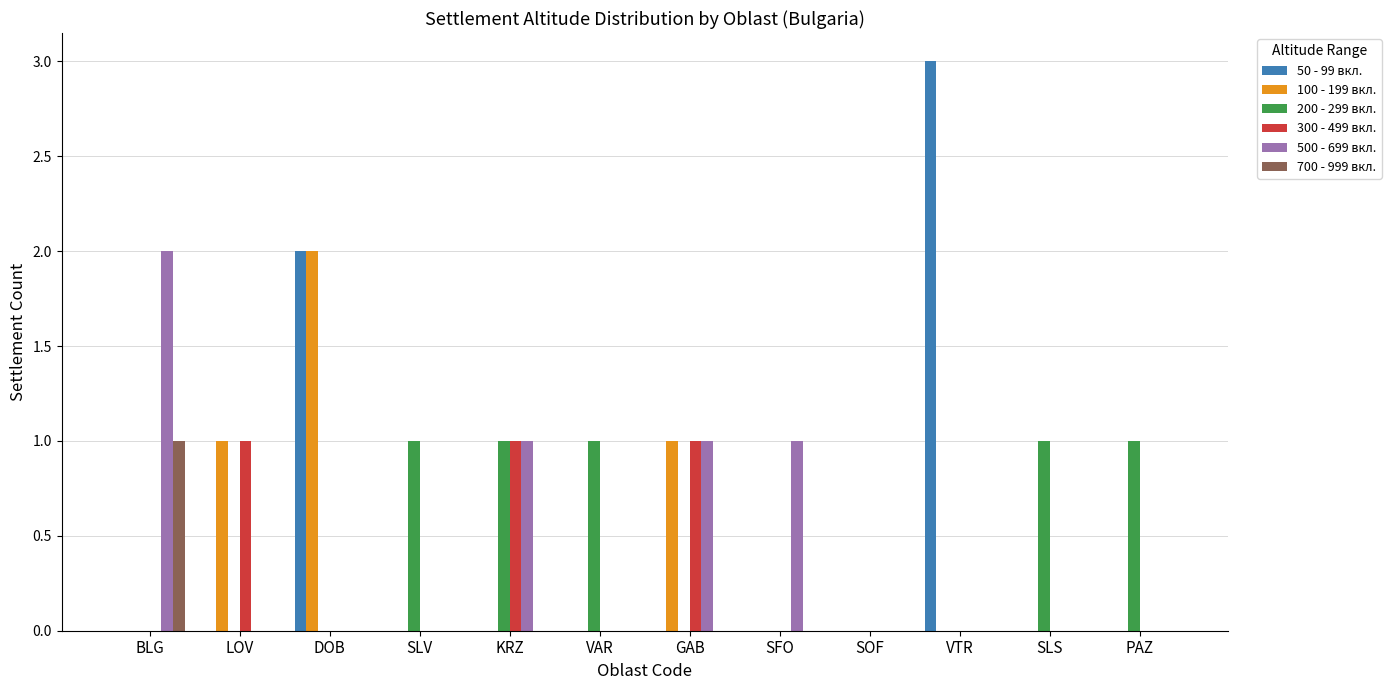

Which label corresponds to the largest value in the chart?

VTR